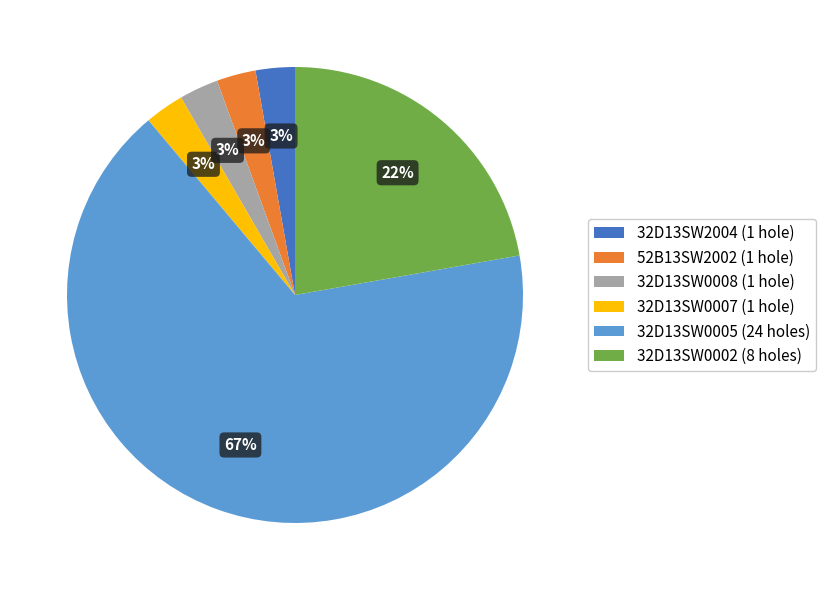

Combined, do 32D13SW0005 (24 holes) and 32D13SW0007 (1 hole) account for over 50%?

Yes